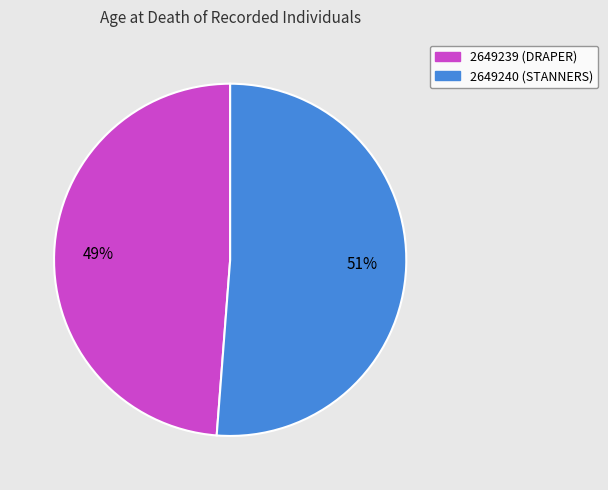

True or false: 2649240 (STANNERS) accounts for 51% of the total.

True